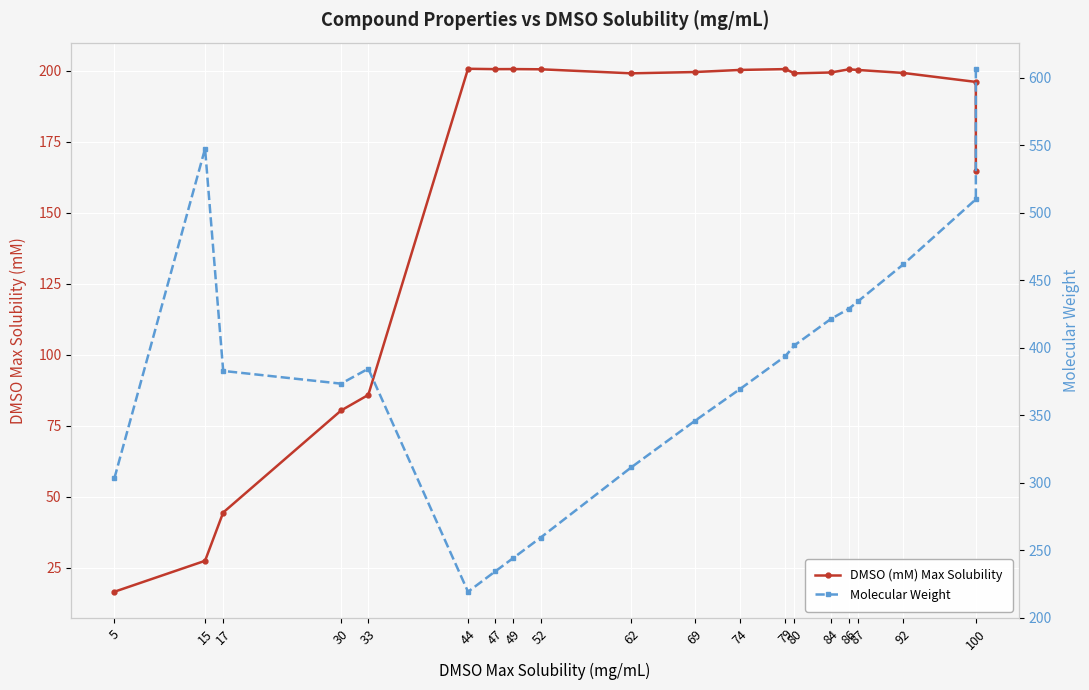

Count the number of categories in the chart.

20